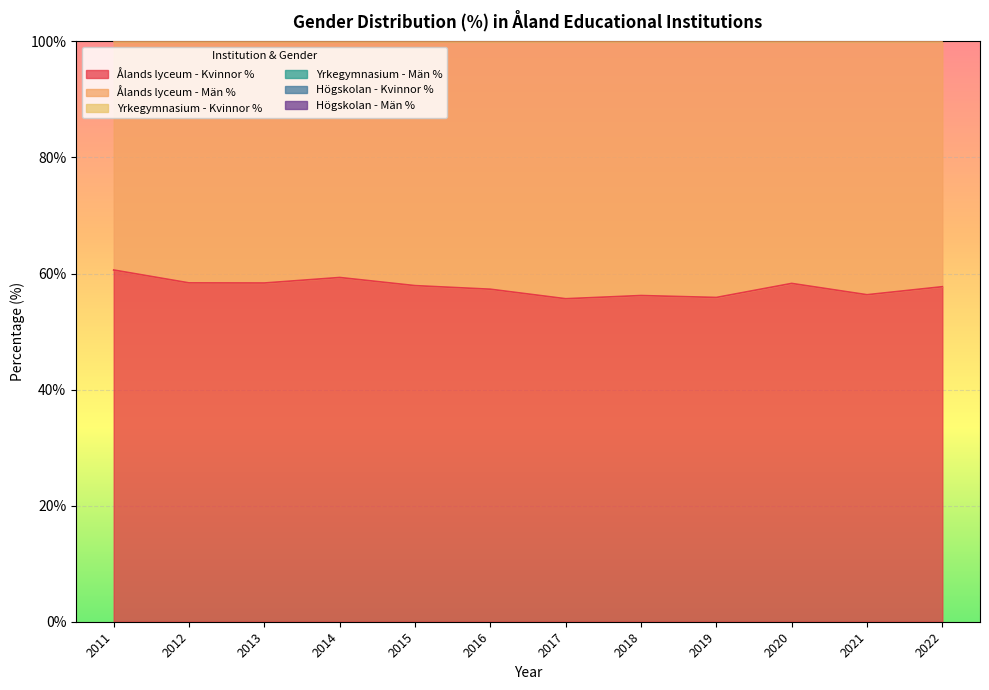

The Ålands lyceum - Kvinnor % series shows 58.4 at 2012. True or false?

True